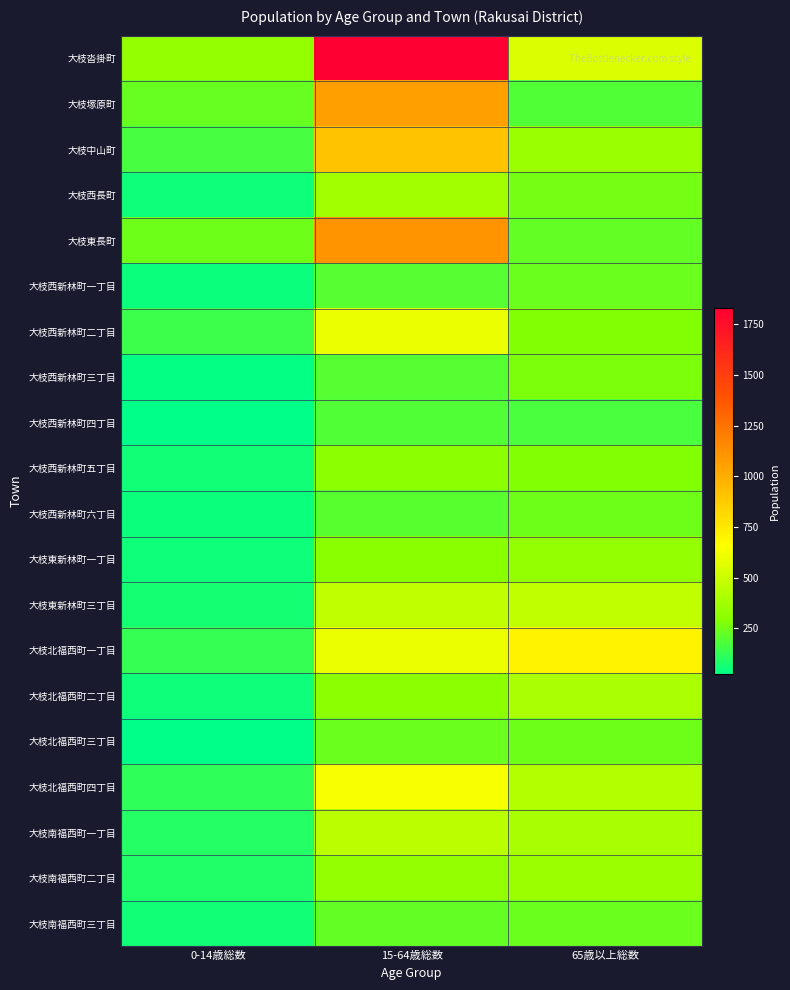

Reading left to right, transcribe all the data shown in this chart.

大枝沓掛町: 0-14歳総数=333	15-64歳総数=1833	65歳以上総数=549
大枝塚原町: 0-14歳総数=229	15-64歳総数=1061	65歳以上総数=191
大枝中山町: 0-14歳総数=166	15-64歳総数=909	65歳以上総数=354
大枝西長町: 0-14歳総数=54	15-64歳総数=373	65歳以上総数=260
大枝東長町: 0-14歳総数=242	15-64歳総数=1117	65歳以上総数=223
大枝西新林町一丁目: 0-14歳総数=47	15-64歳総数=197	65歳以上総数=240
大枝西新林町二丁目: 0-14歳総数=144	15-64歳総数=598	65歳以上総数=287
大枝西新林町三丁目: 0-14歳総数=30	15-64歳総数=192	65歳以上総数=276
大枝西新林町四丁目: 0-14歳総数=22	15-64歳総数=189	65歳以上総数=172
大枝西新林町五丁目: 0-14歳総数=58	15-64歳総数=311	65歳以上総数=290
大枝西新林町六丁目: 0-14歳総数=46	15-64歳総数=202	65歳以上総数=243
大枝東新林町一丁目: 0-14歳総数=52	15-64歳総数=300	65歳以上総数=327
大枝東新林町三丁目: 0-14歳総数=65	15-64歳総数=464	65歳以上総数=464
大枝北福西町一丁目: 0-14歳総数=134	15-64歳総数=598	65歳以上総数=704
大枝北福西町二丁目: 0-14歳総数=52	15-64歳総数=305	65歳以上総数=398
大枝北福西町三丁目: 0-14歳総数=23	15-64歳総数=240	65歳以上総数=242
大枝北福西町四丁目: 0-14歳総数=121	15-64歳総数=632	65歳以上総数=429
大枝南福西町一丁目: 0-14歳総数=97	15-64歳総数=451	65歳以上総数=394
大枝南福西町二丁目: 0-14歳総数=89	15-64歳総数=330	65歳以上総数=356
大枝南福西町三丁目: 0-14歳総数=60	15-64歳総数=222	65歳以上総数=238